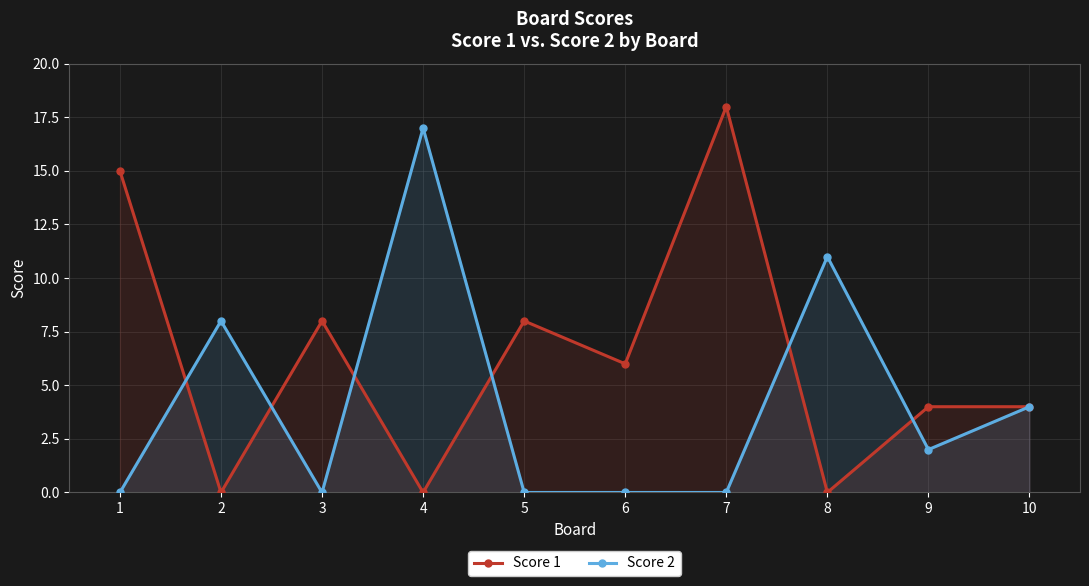

The value of Score 2 at 2 is 11. True or false?

False